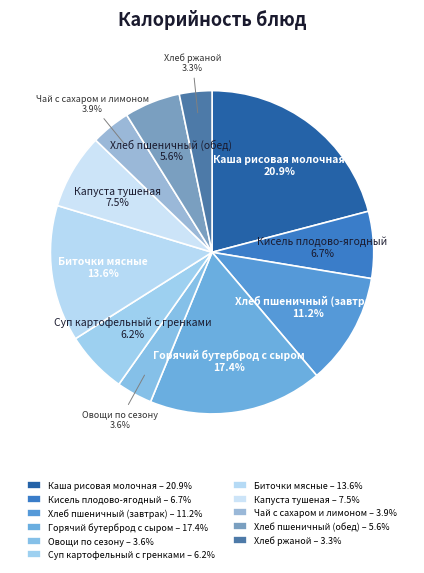

How many slices are in this pie chart?

11